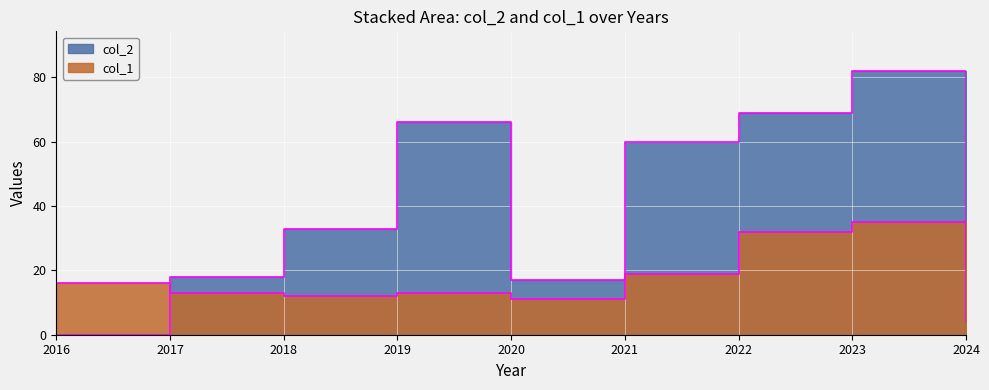

Is the value of col_2 at 2022 greater than the value of col_1 at 2021?

Yes